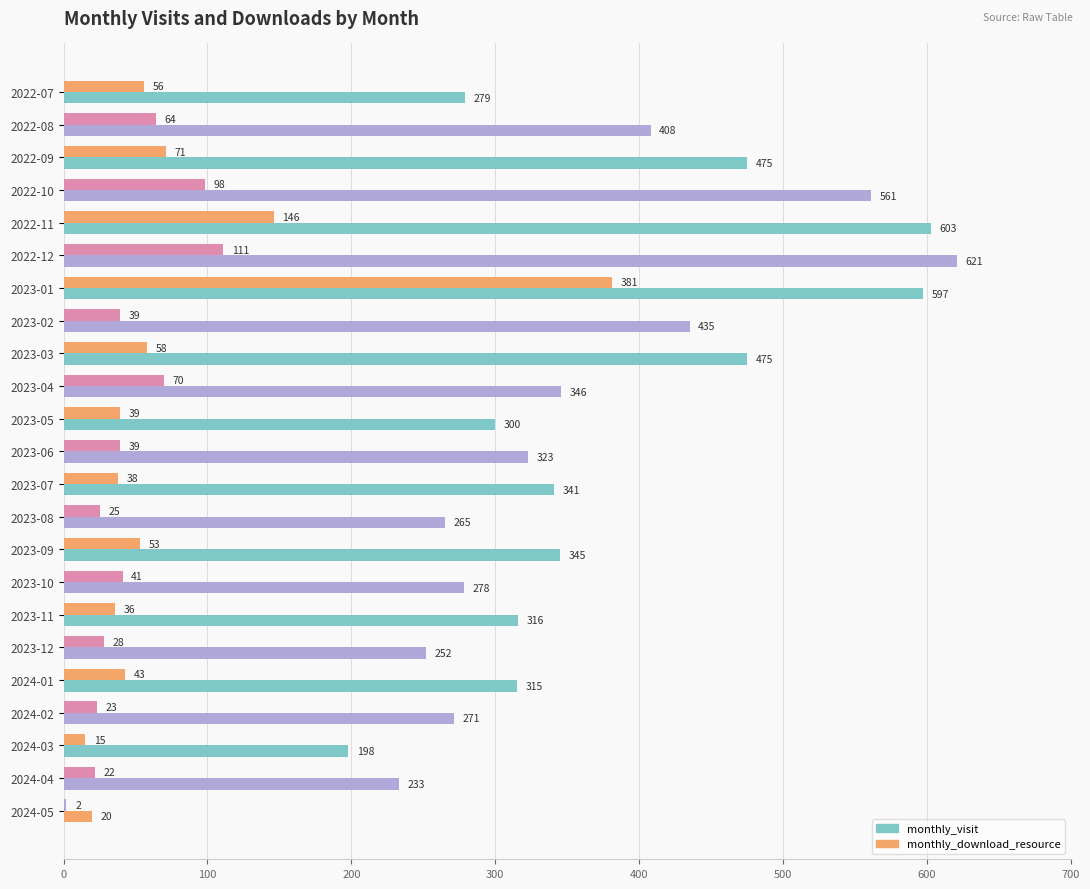

What is the value of the monthly_visit bar at the 15th from the left?

345